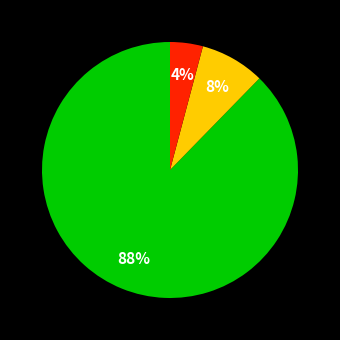

To the nearest percent, what is the difference between the largest and smallest slice percentages?

84%